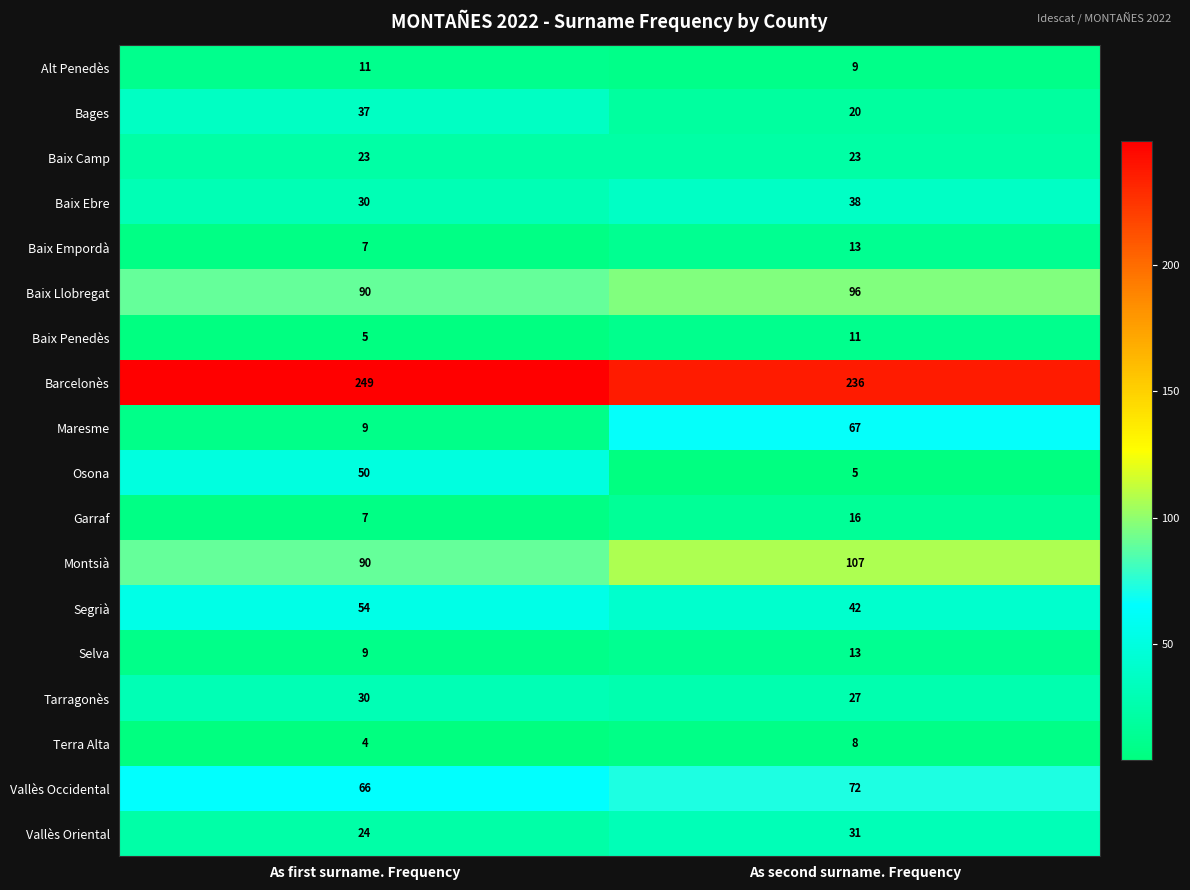

Count the number of categories in the chart.

2